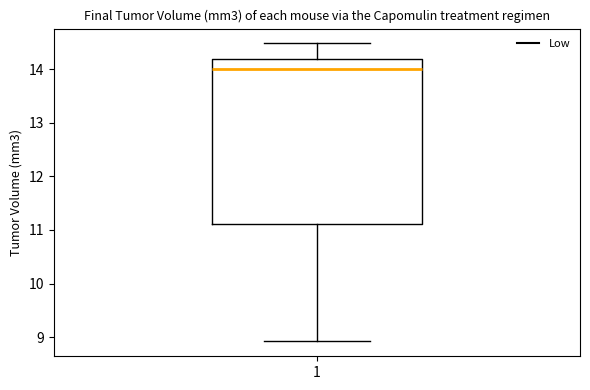

Read this box plot against the y-axis: the position of the median line, the range covered by the box, and the ends of both whiskers. The values are not printed on the chart, so give them approximately, as read against the axis.

median 14.0, box 11.1 to 14.2, whiskers 8.9 to 14.5